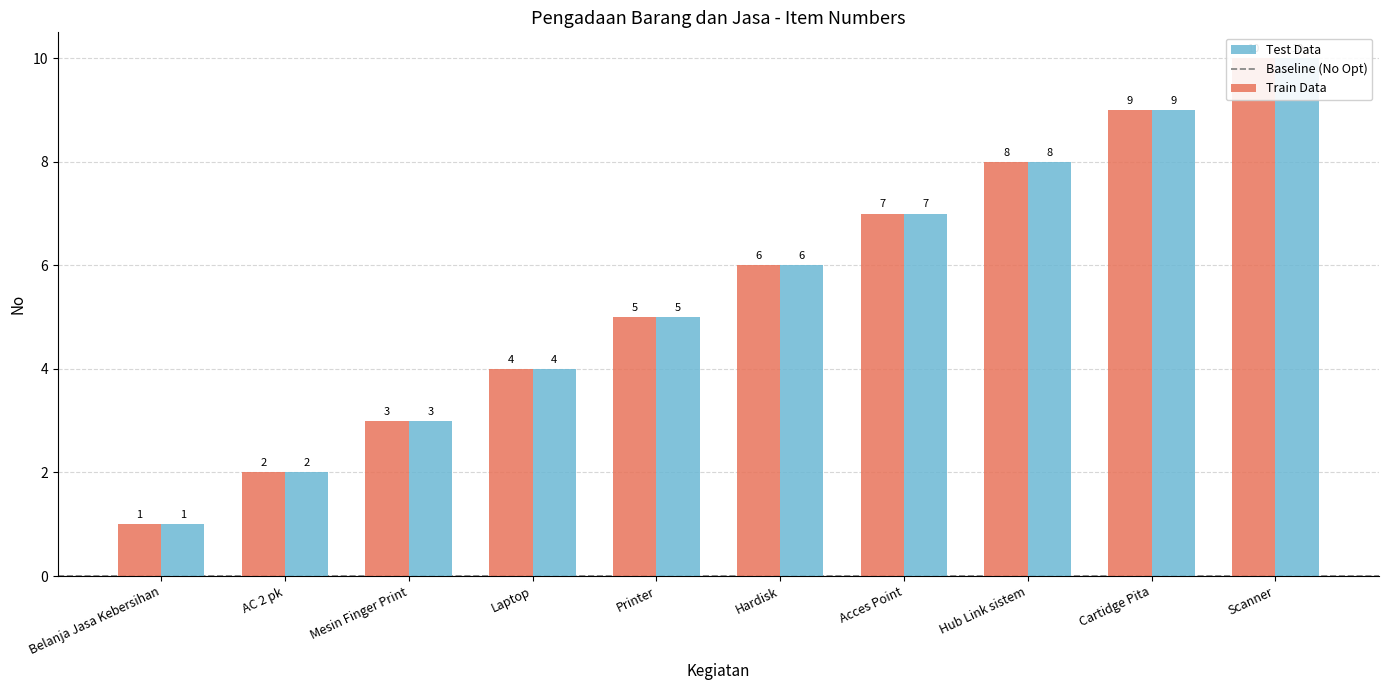

Between Scanner and Hub Link sistem, which is larger?

Scanner